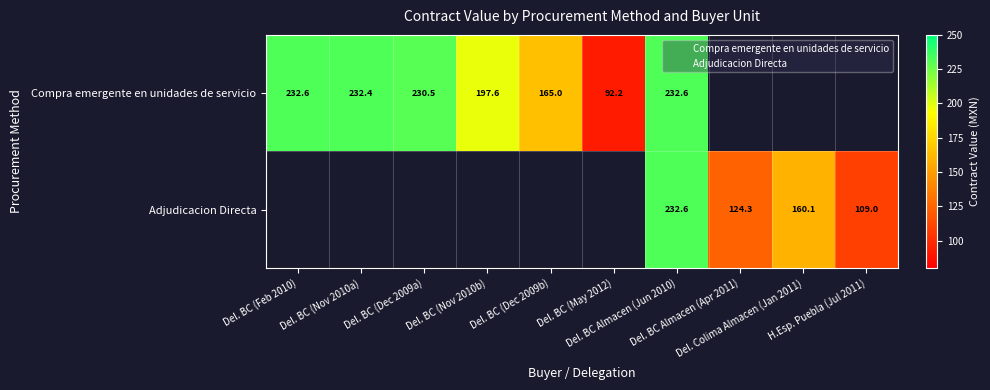

Rank the series by their maximum value, from highest to lowest.

Adjudicacion Directa, Compra emergente en unidades de servicio